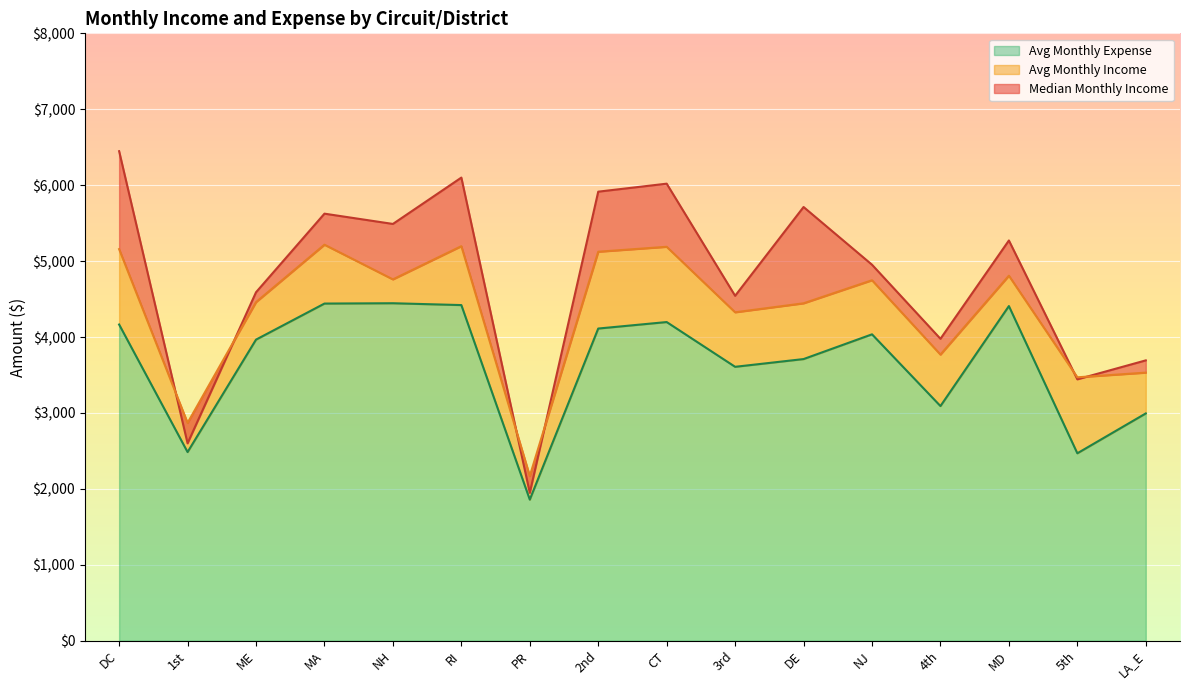

How many interior local valleys does the Median Monthly Income series have?

6